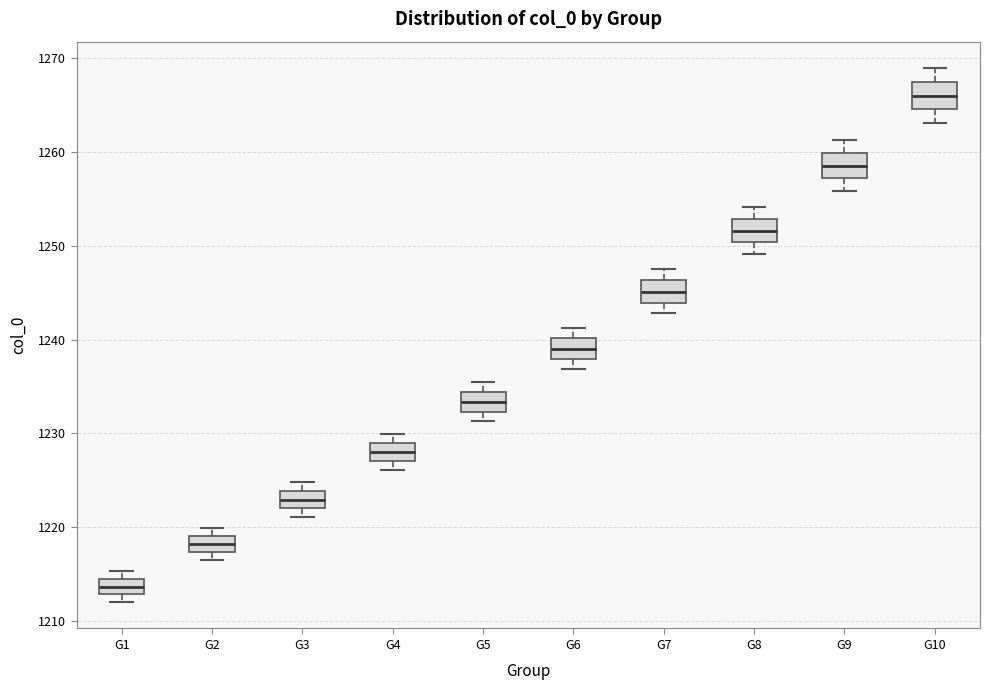

Where is the upper edge of the box for G5 on the y-axis? The values are not printed on the chart, so give them approximately, as read against the axis.

1234